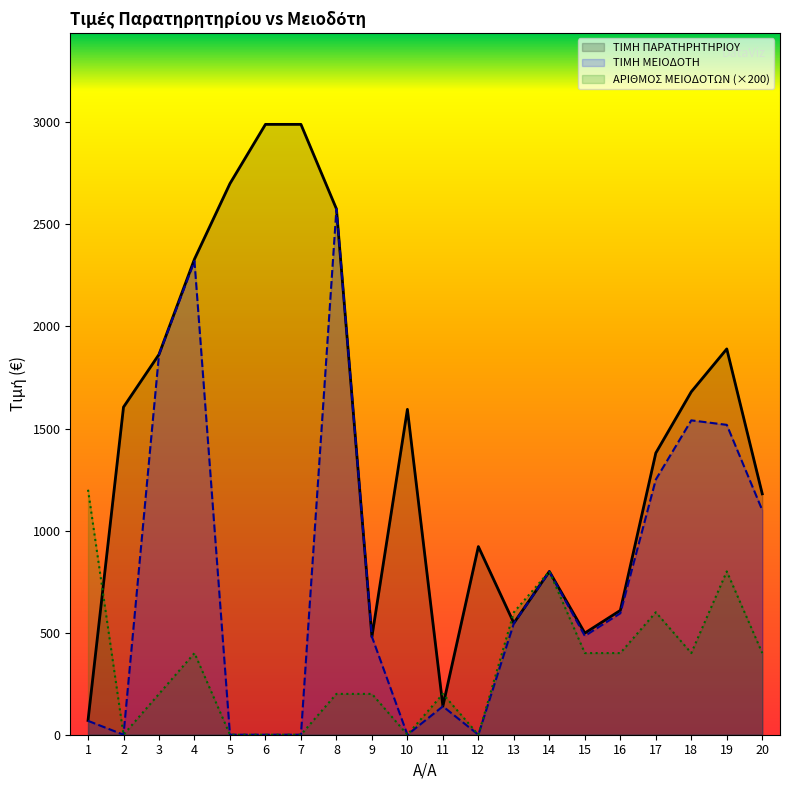

Is the value of ΤΙΜΗ ΜΕΙΟΔΟΤΗ at 7 greater than the value of ΤΙΜΗ ΠΑΡΑΤΗΡΗΤΗΡΙΟΥ at 3?

No